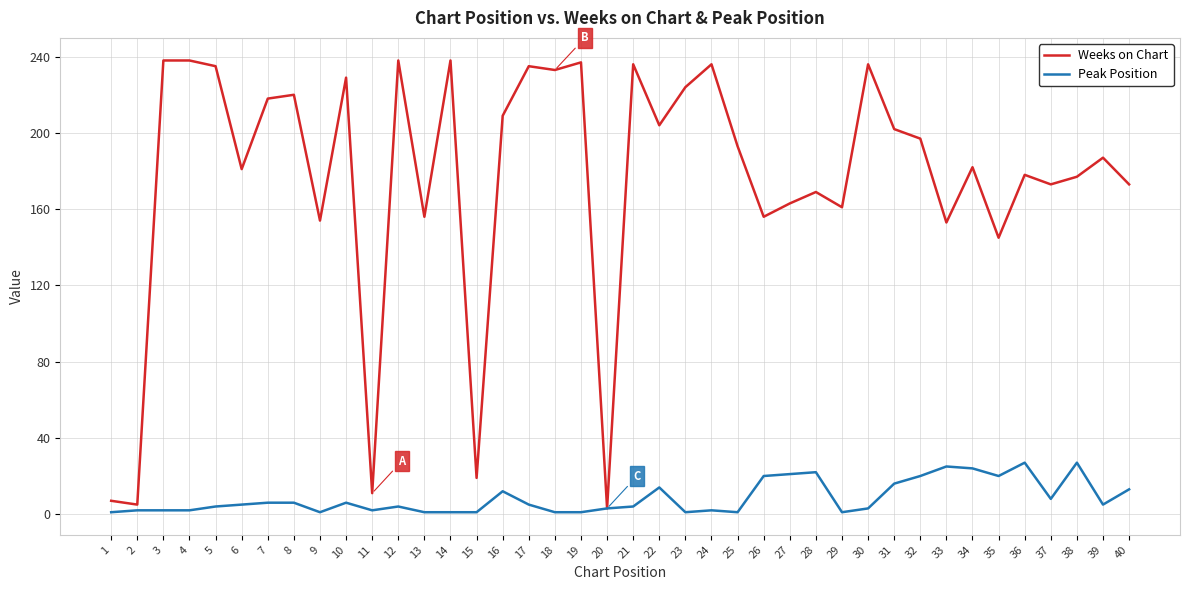

The Peak Position series shows 32 at 32. True or false?

False